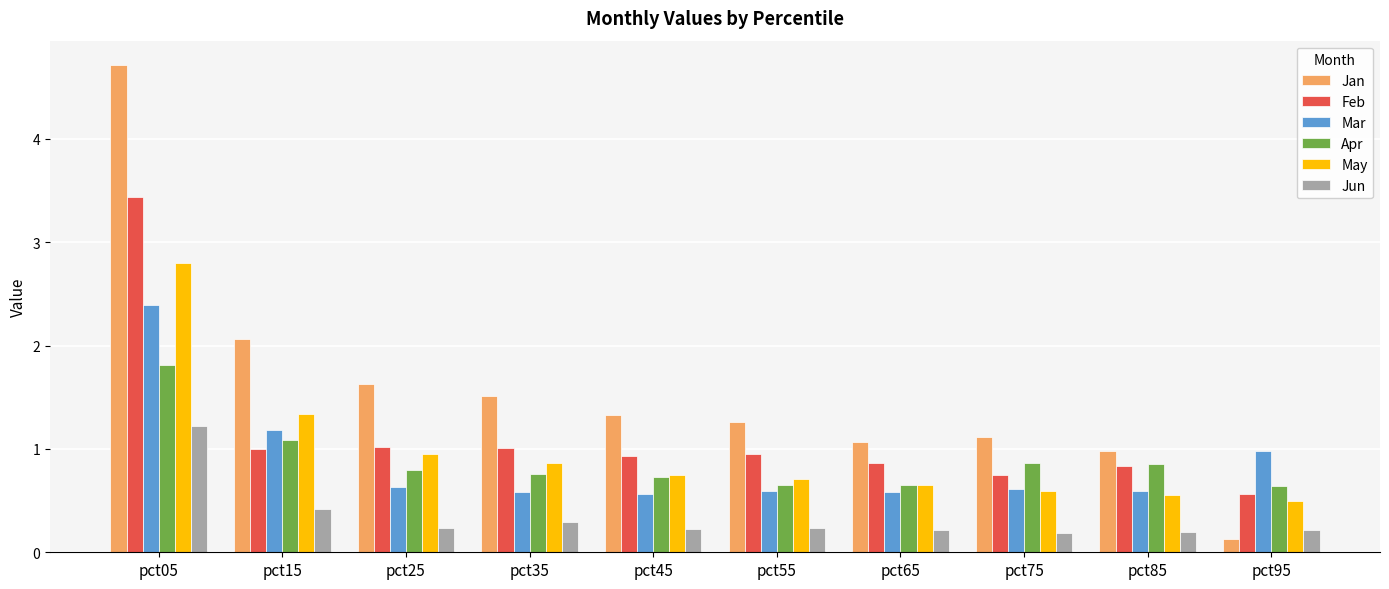

Is it true that Feb equals 0.3 at pct75?

False